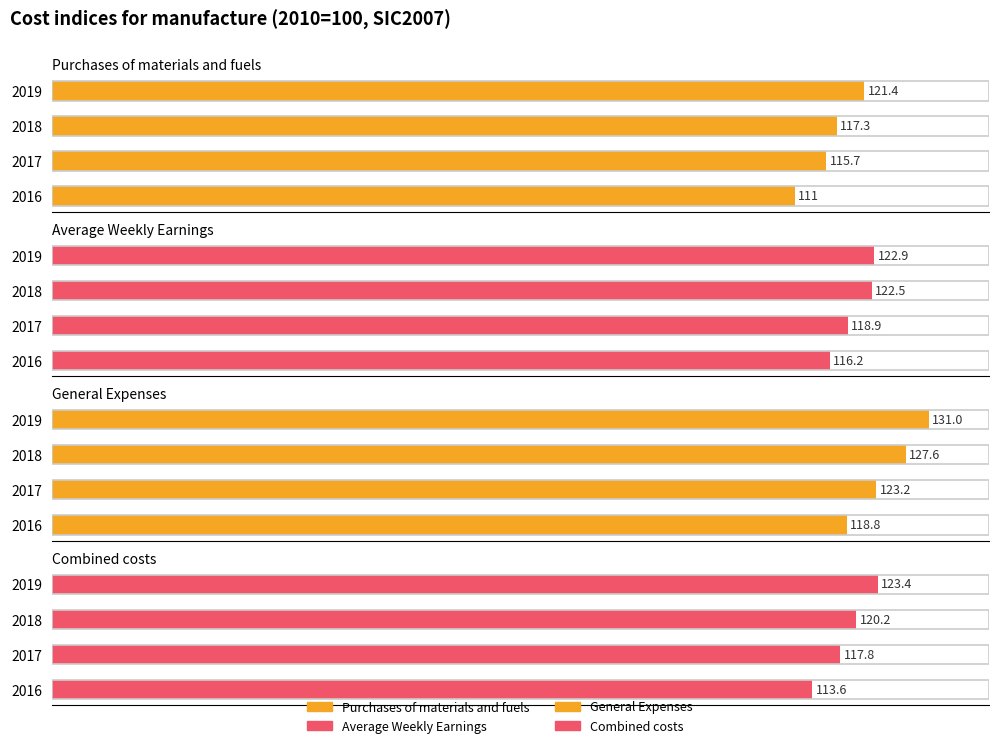

What is the average value of the General Expenses series?

125.2